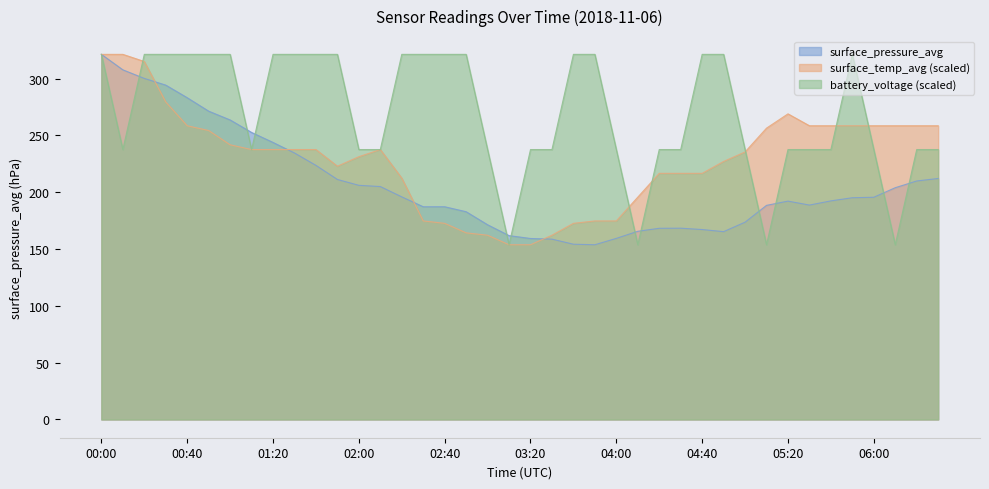

What is the average value of the surface_temp_avg series?

228.9